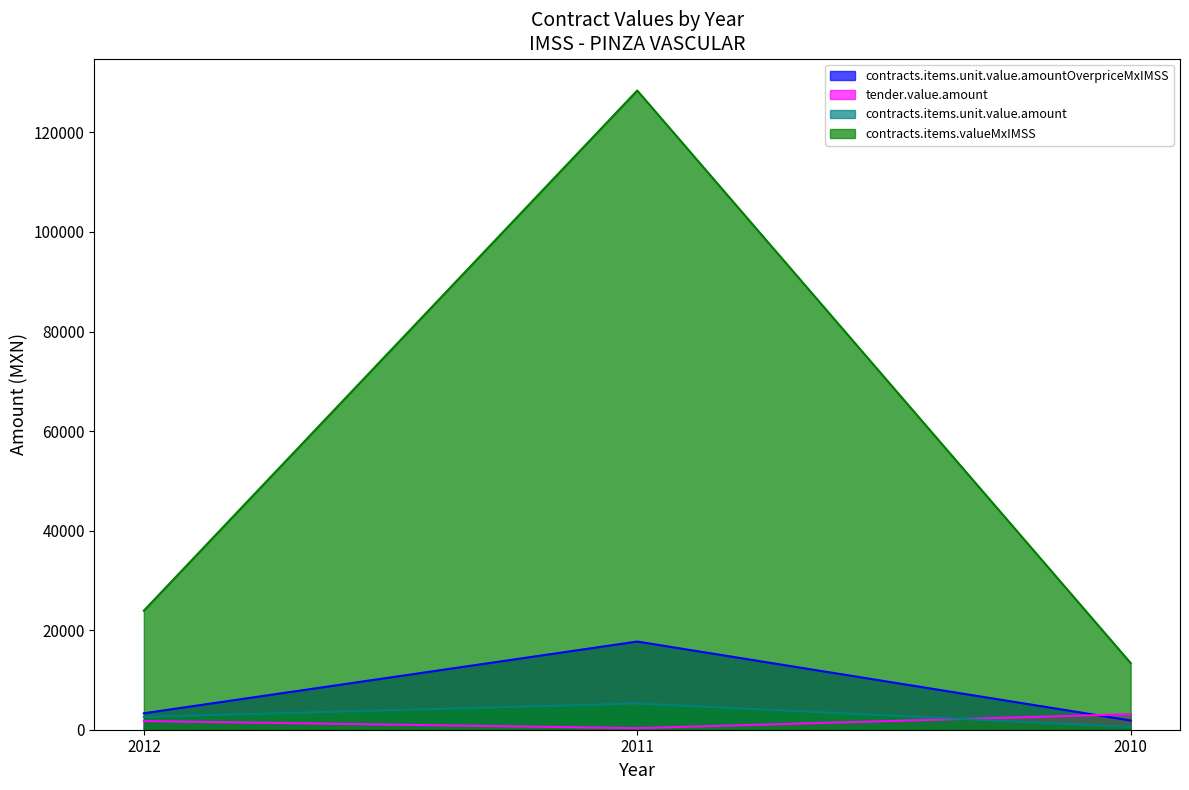

How many values in the contracts.items.unit.value.amountOverpriceMxIMSS series are below 3299?

1